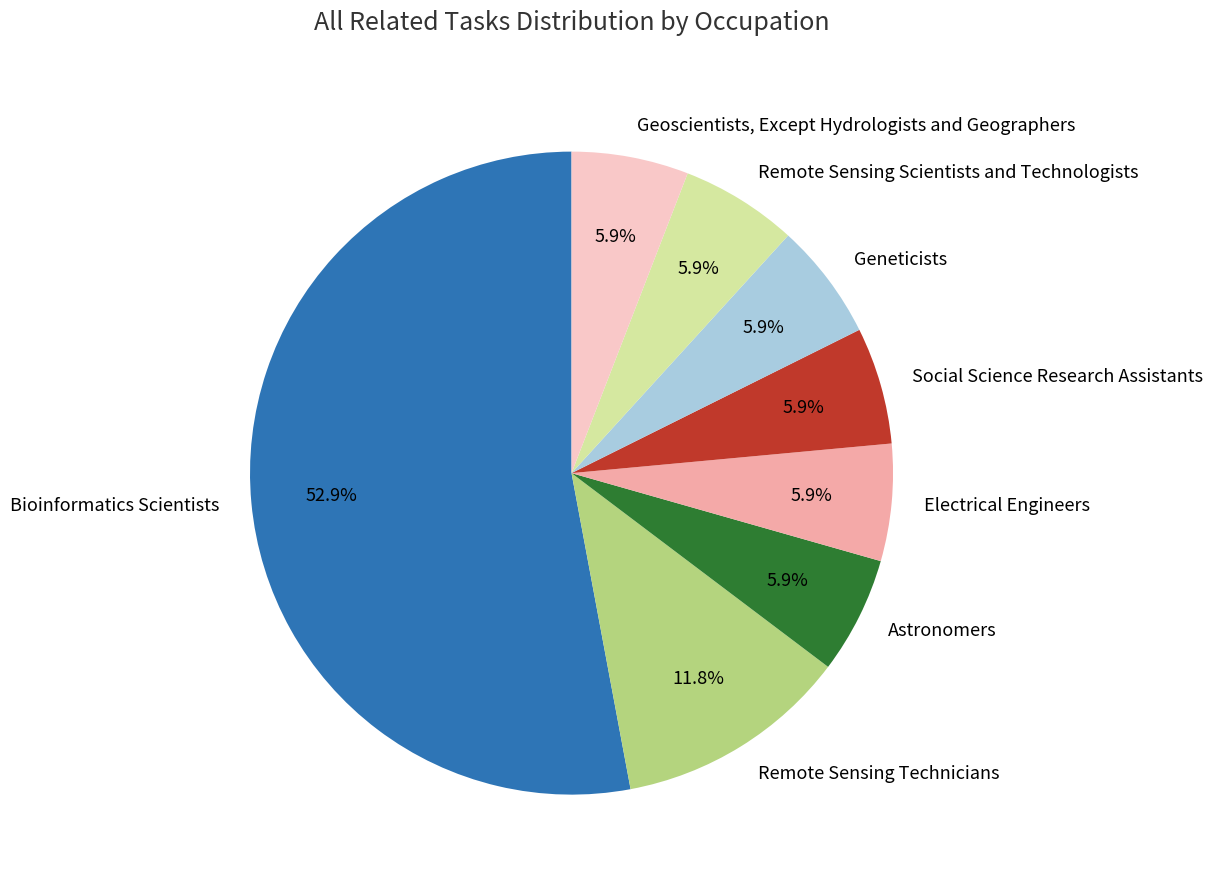

What is the majority slice?

Bioinformatics Scientists